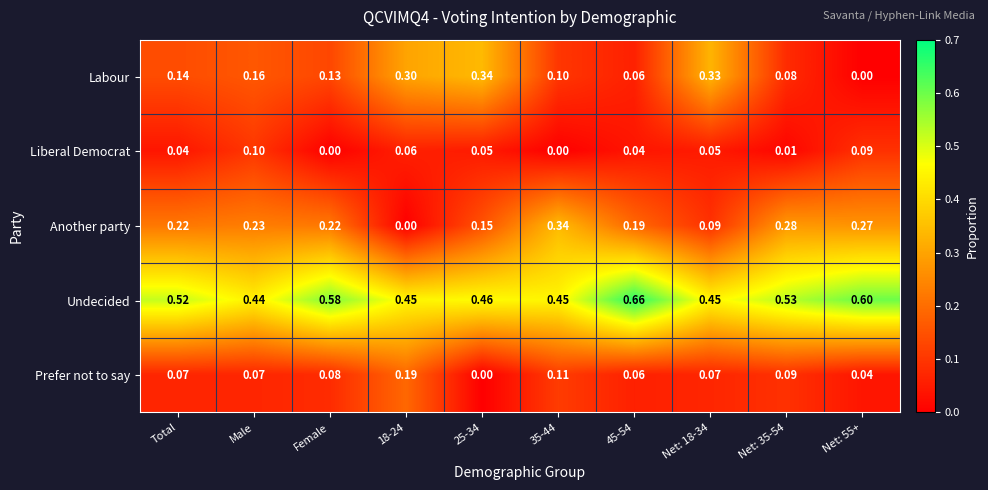

At 35-44, list the series in order from smallest to largest.

Liberal Democrat, Labour, Prefer not to say, Another party, Undecided